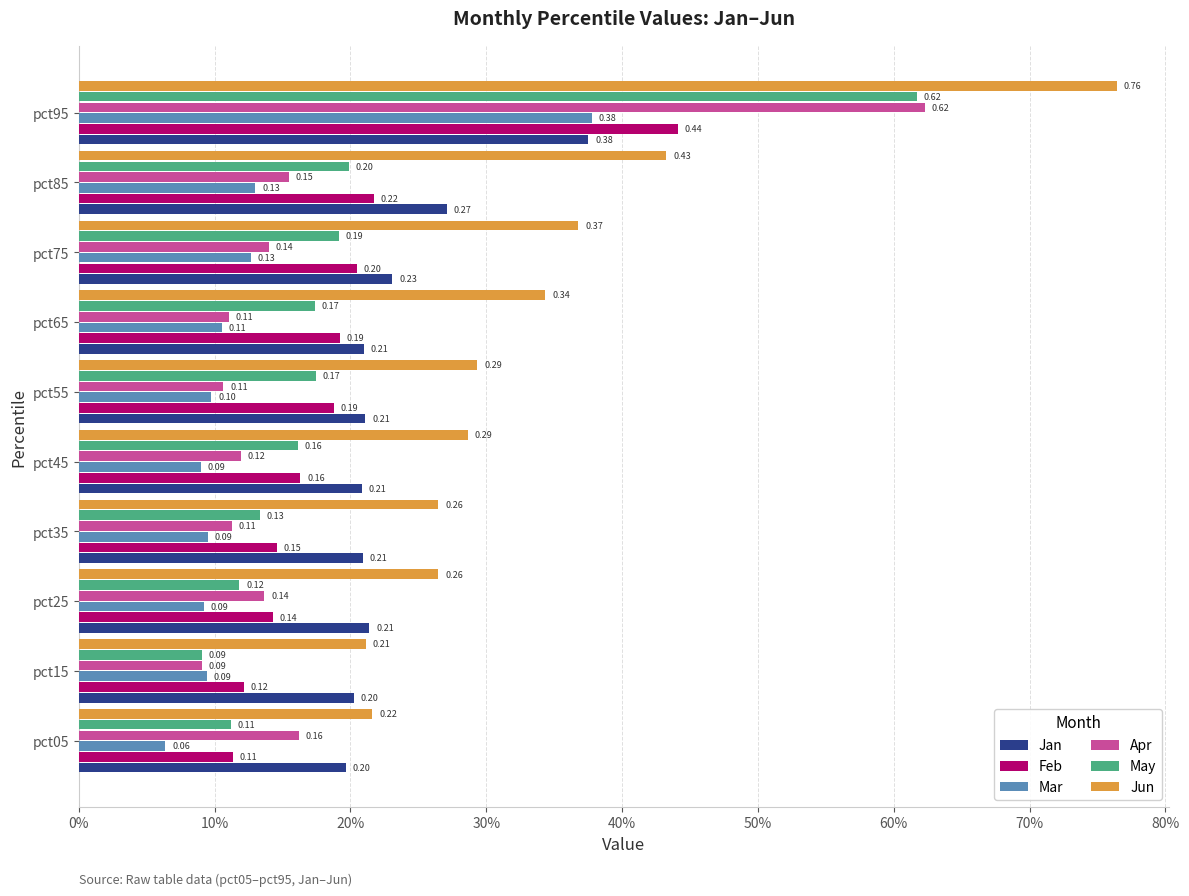

Which category has the highest value in the Mar series?

pct95